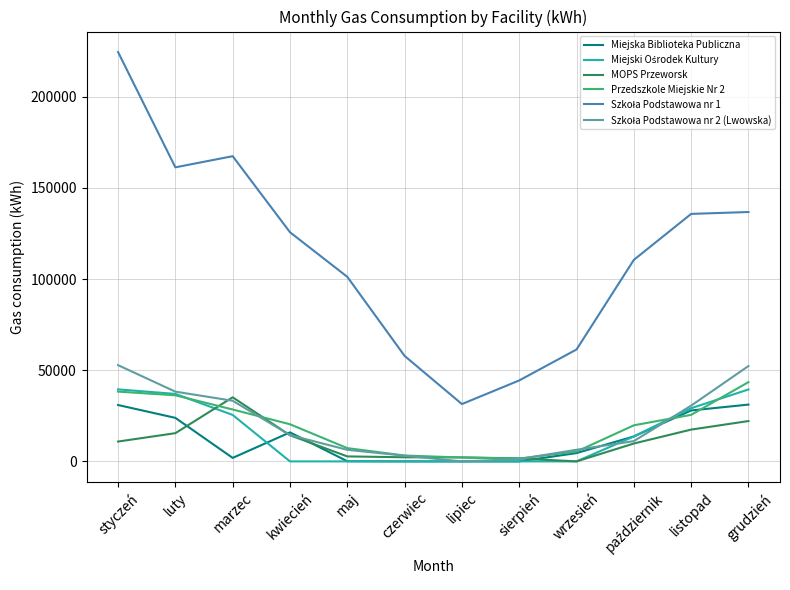

What is the difference between the MOPS Przeworsk values at sierpień and styczeń?

9245